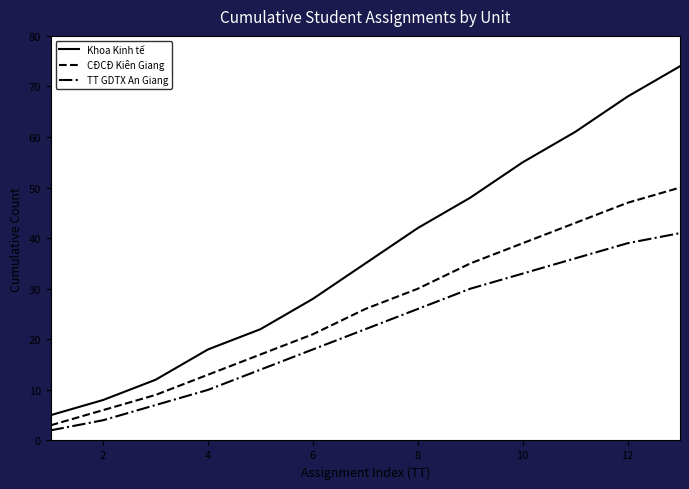

What is the lowest value of the Khoa Kinh tế series?

5